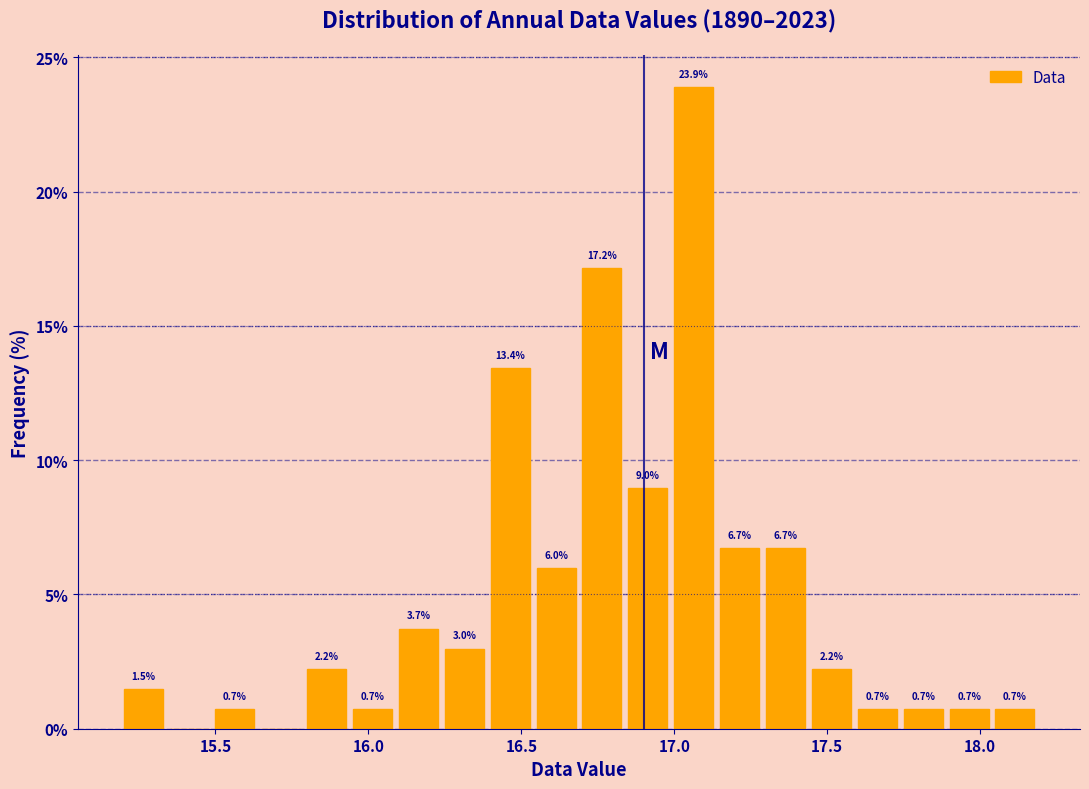

Read against the x-axis, roughly where is the centre of the tallest bar?

17.05